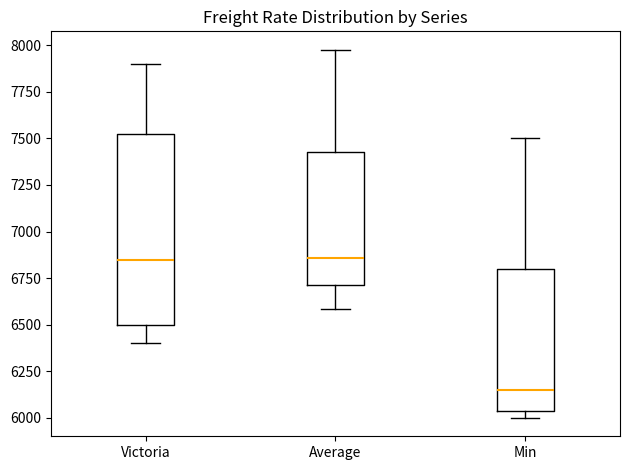

Reading left to right, read every box against the y-axis: the position of its median line, the range the box covers, and the ends of its whiskers. The values are not printed on the chart, so give them approximately, as read against the axis.

Victoria: median 6850, box 6500 to 7550, whiskers 6400 to 7900
Average: median 6850, box 6700 to 7450, whiskers 6600 to 8000
Min: median 6150, box 6050 to 6800, whiskers 6000 to 7500